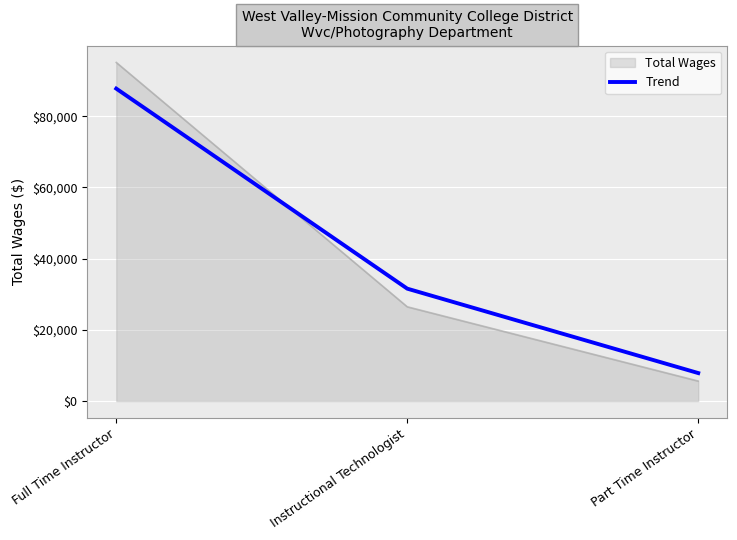

Which series has the widest spread of values?

Total Wages